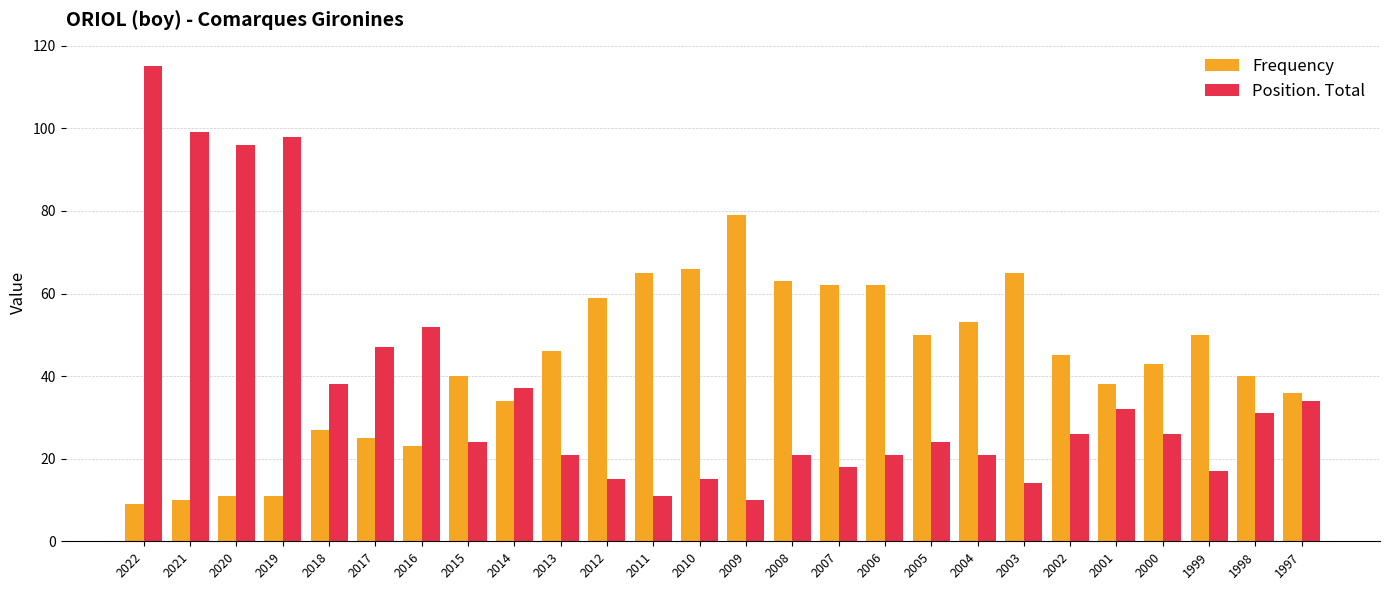

Rank the series by their maximum value, from lowest to highest.

Frequency, Position. Total